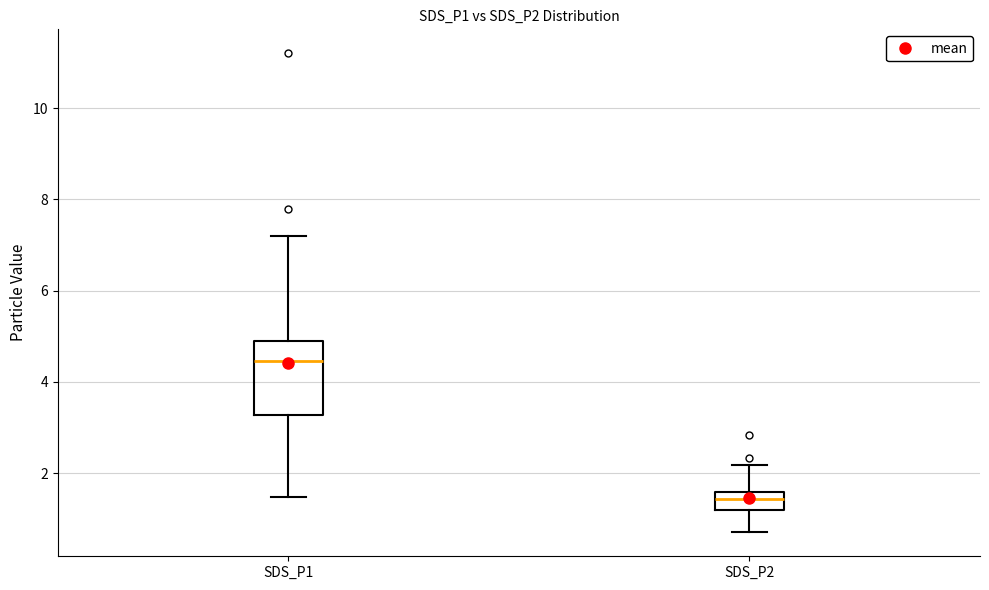

Where does the median line of the box for SDS_P2 sit on the y-axis? The values are not printed on the chart, so give them approximately, as read against the axis.

1.4